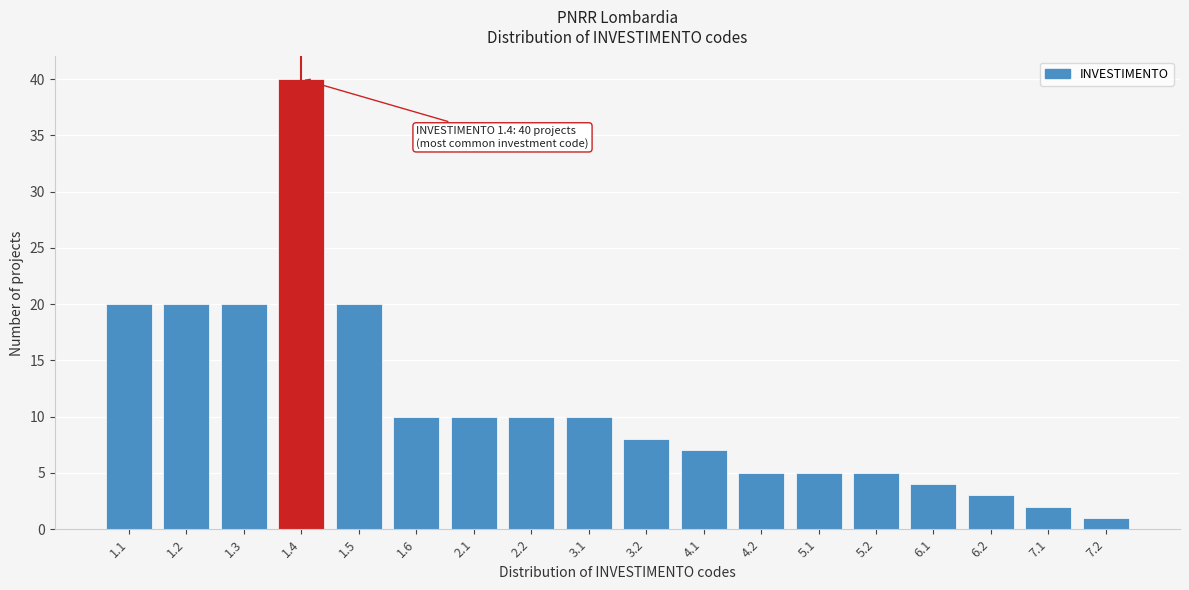

Reading right to left, transcribe all the data shown in this chart.

1	2	3	4	5	5	5	7	8	10	10	10	10	20	40	20	20	20